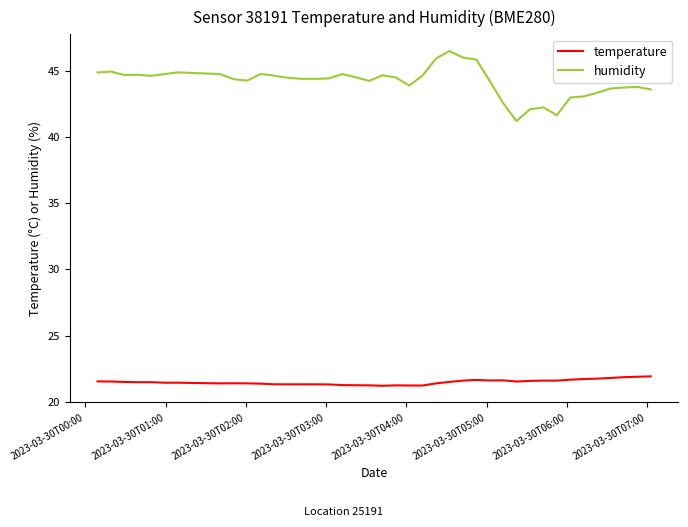

Which series has the largest total across all categories?

humidity